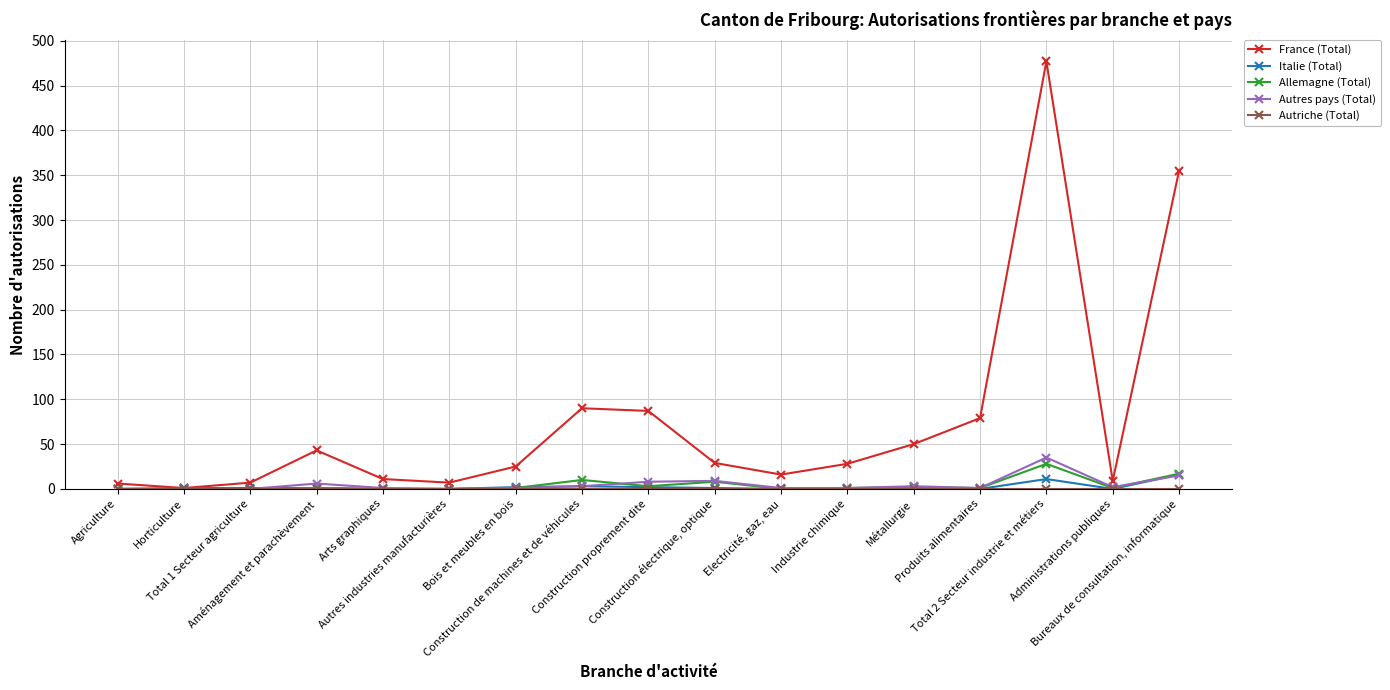

What is the greatest value displayed?

477